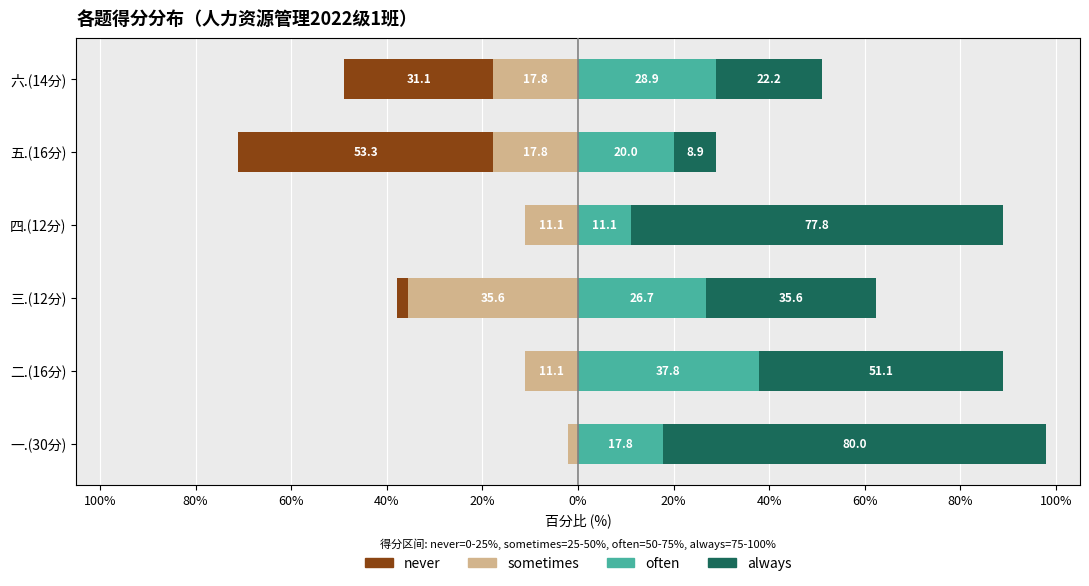

What are all the series names shown in the legend?

sometimes, never, often, always